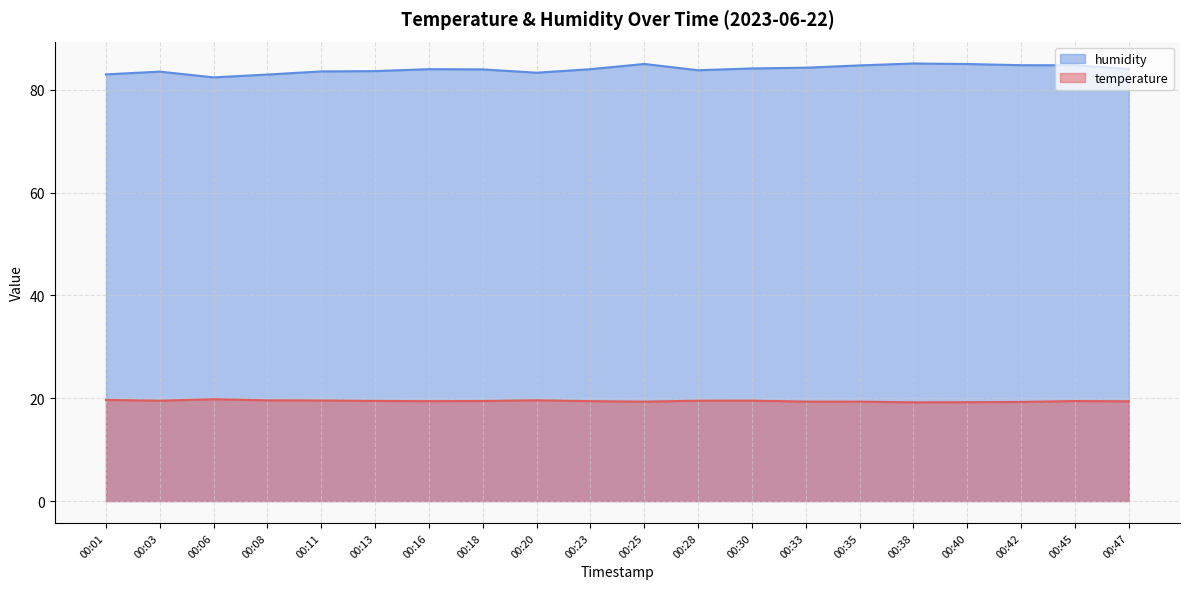

List the labels in order of temperature value, largest first.

00:06, 00:01, 00:20, 00:08, 00:11, 00:30, 00:03, 00:28, 00:13, 00:18, 00:45, 00:16, 00:23, 00:47, 00:33, 00:25, 00:35, 00:42, 00:40, 00:38